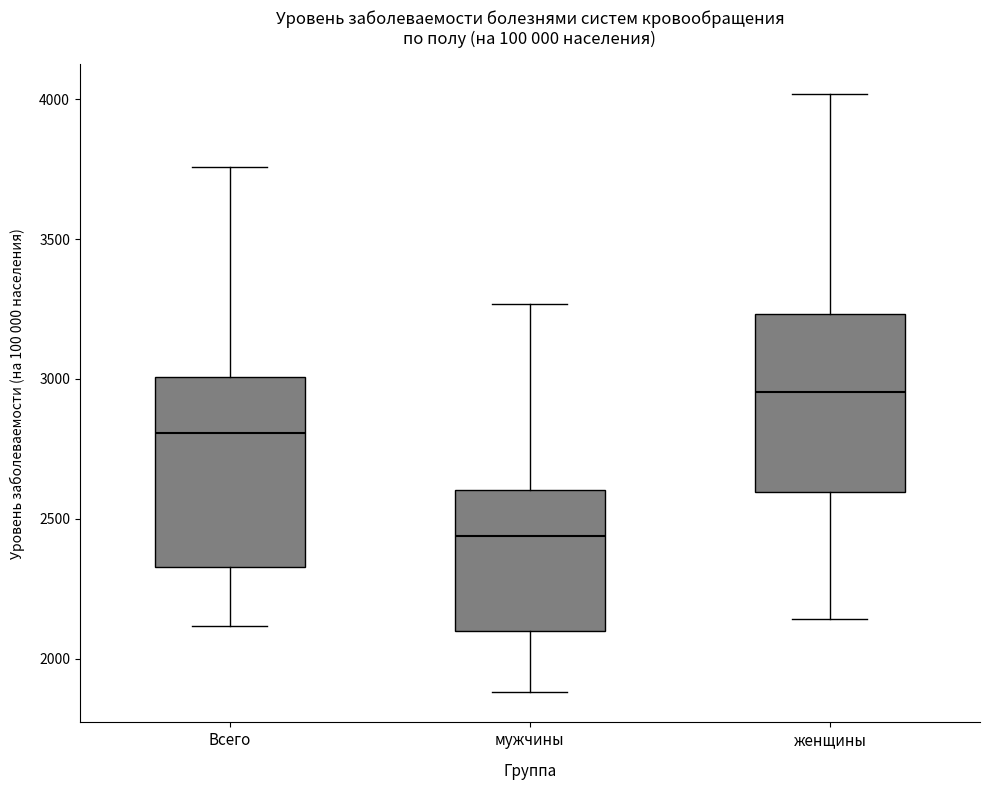

Reading left to right, read every box against the y-axis: the position of its median line, the range the box covers, and the ends of its whiskers. The values are not printed on the chart, so give them approximately, as read against the axis.

Всего: median 2800, box 2350 to 3000, whiskers 2100 to 3750
мужчины: median 2450, box 2100 to 2600, whiskers 1900 to 3250
женщины: median 2950, box 2600 to 3250, whiskers 2150 to 4000